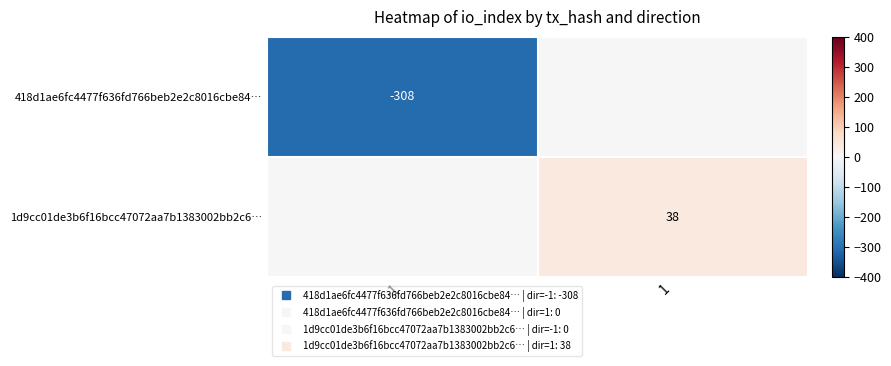

Which label corresponds to the largest value in the chart?

1